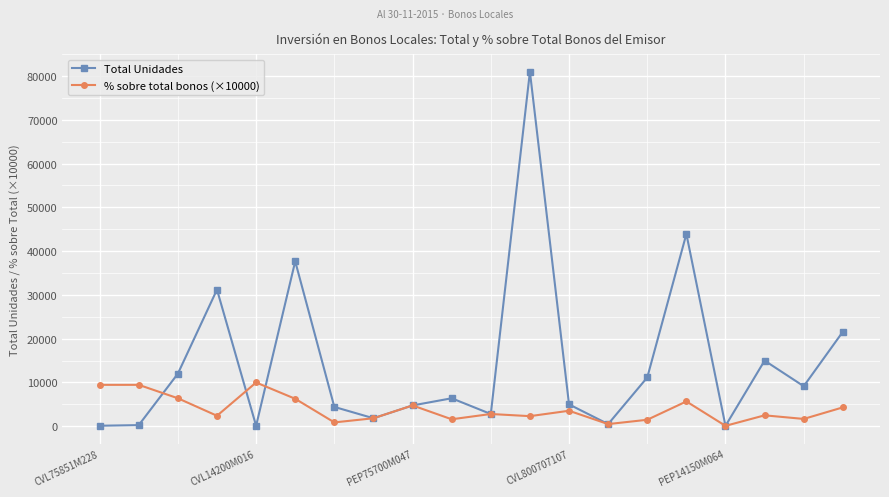

True or false: % sobre total bonos (×10000) has more than 0 points higher than both neighbors.

True